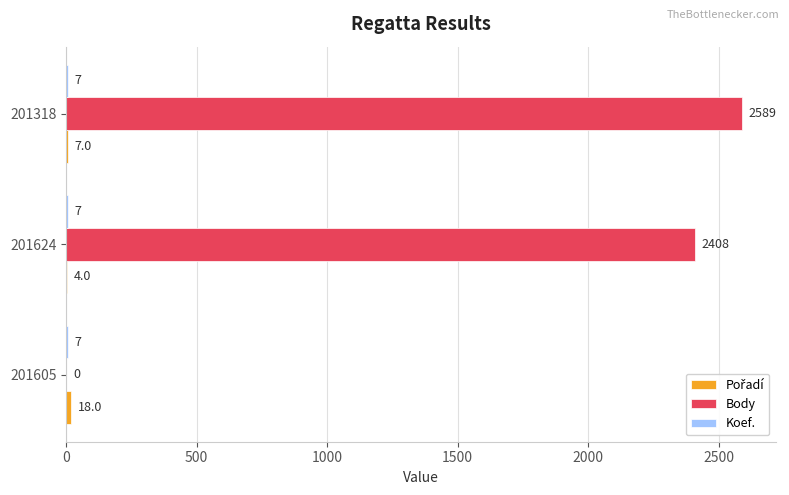

The value of Body at 201605 is 0. True or false?

True